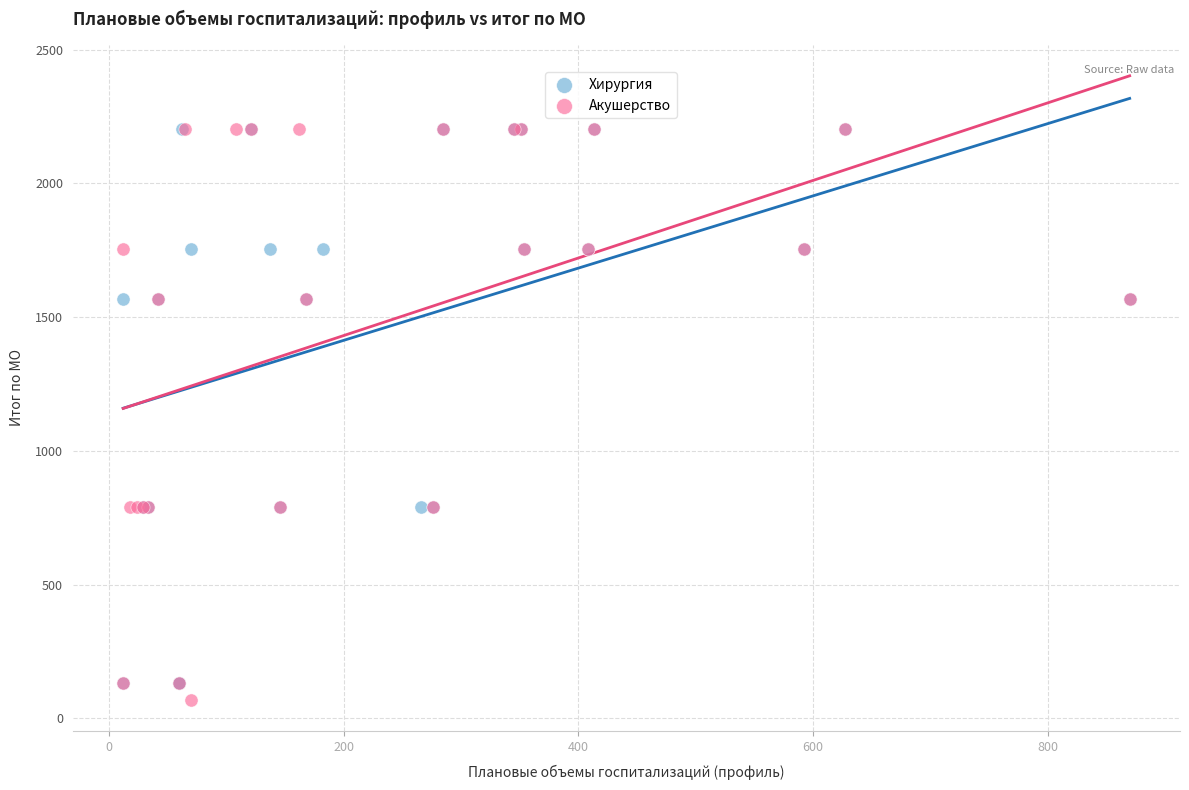

What are all the series names shown in the legend?

Хирургия, Акушерство